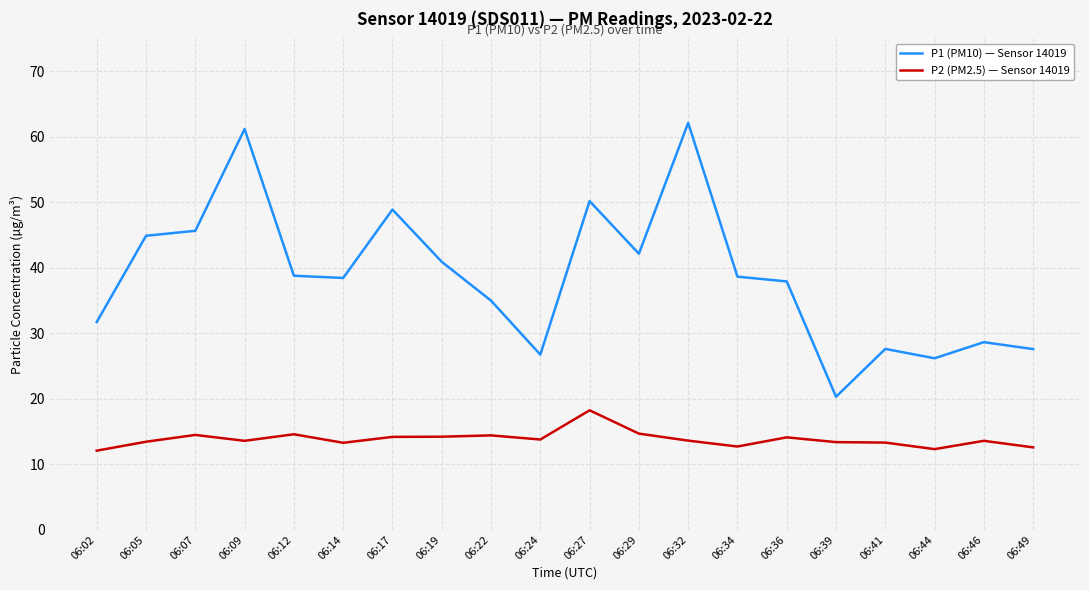

What is the average value of the P1 (PM10) — Sensor 14019 series?

38.7